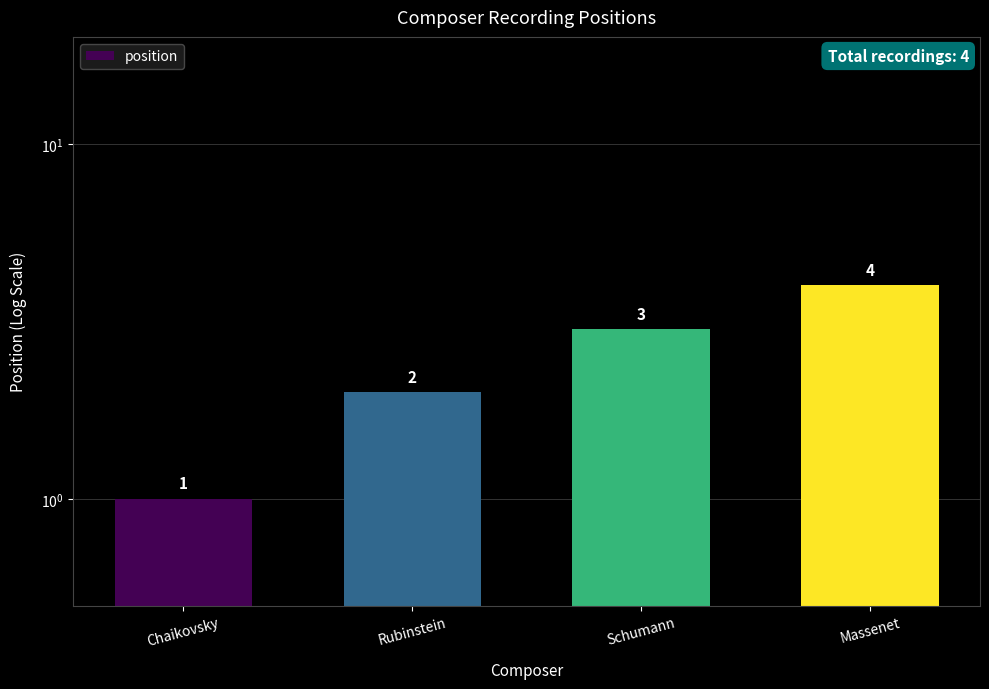

Rank the categories by value from lowest to highest.

Chaikovsky, Rubinstein, Schumann, Massenet